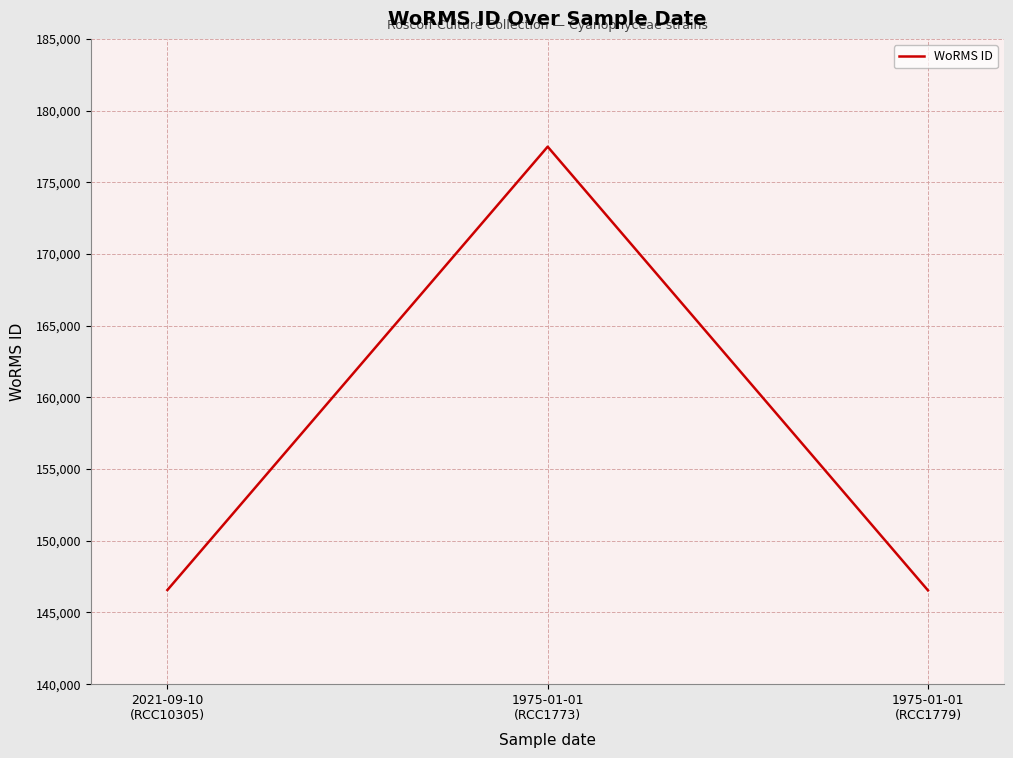

How many distinct data groups are displayed?

1